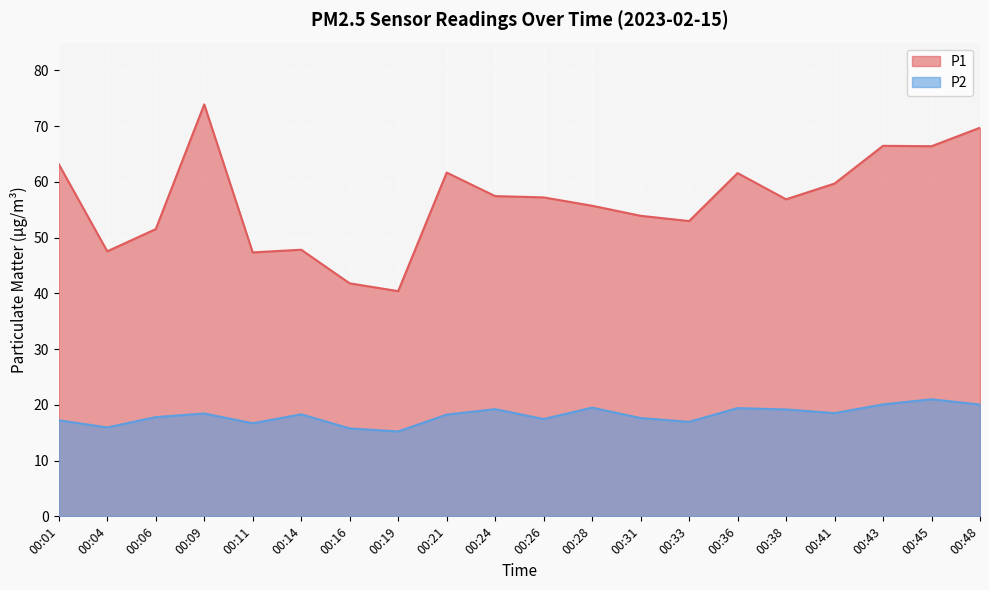

Between 00:06 and 00:11, which is larger?

00:06